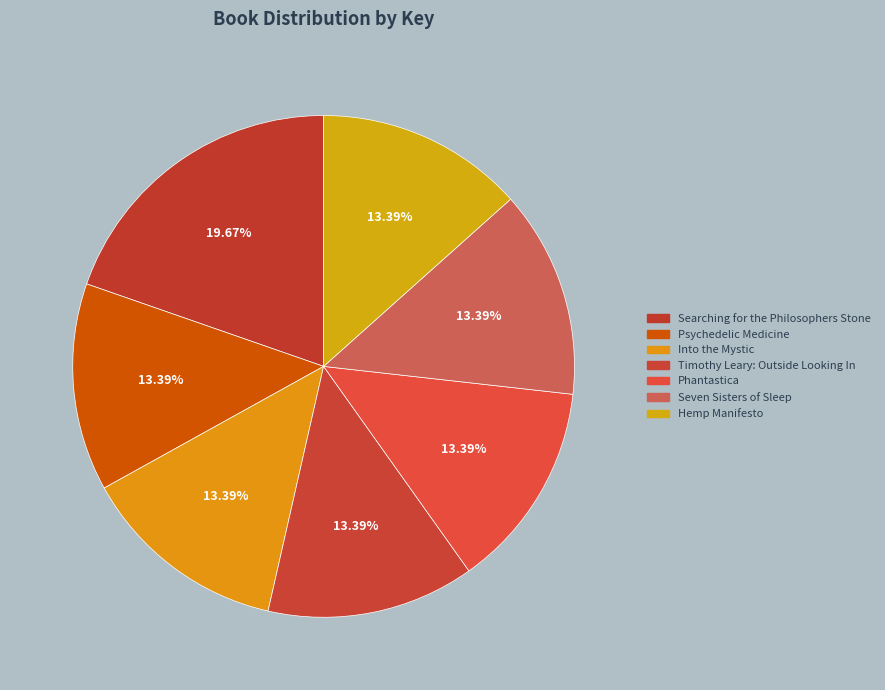

To the nearest percent, what is the combined percentage of Phantastica and Timothy Leary: Outside Looking In?

27%